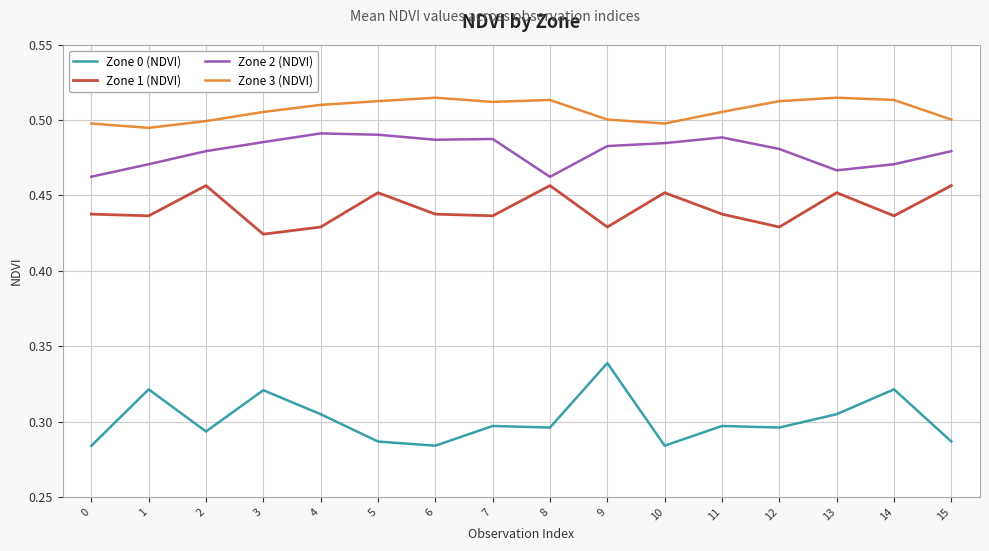

How many series are shown in this chart?

4